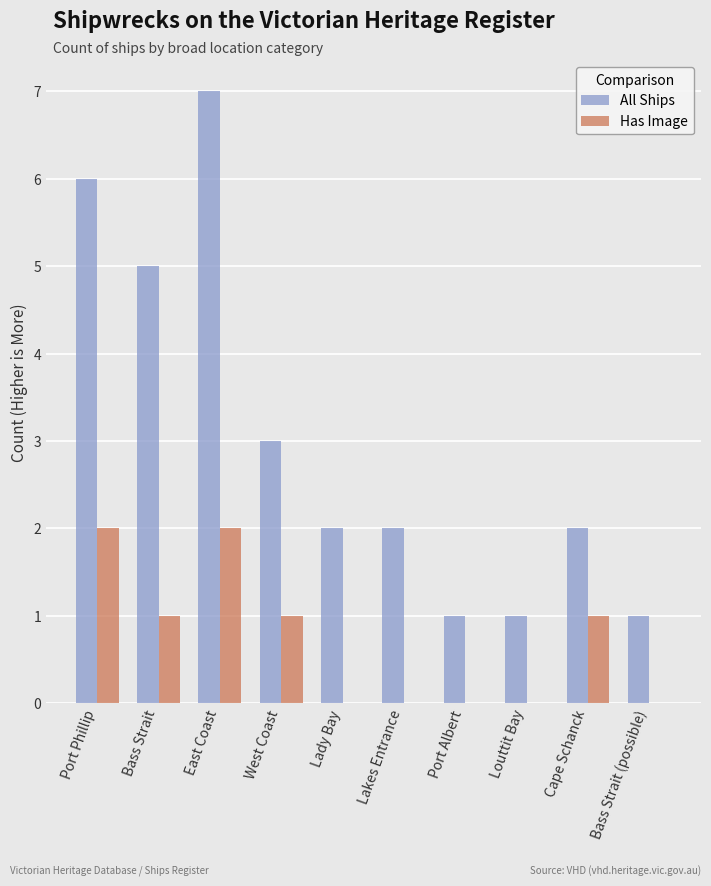

What is the total value across all series at Port Albert?

1